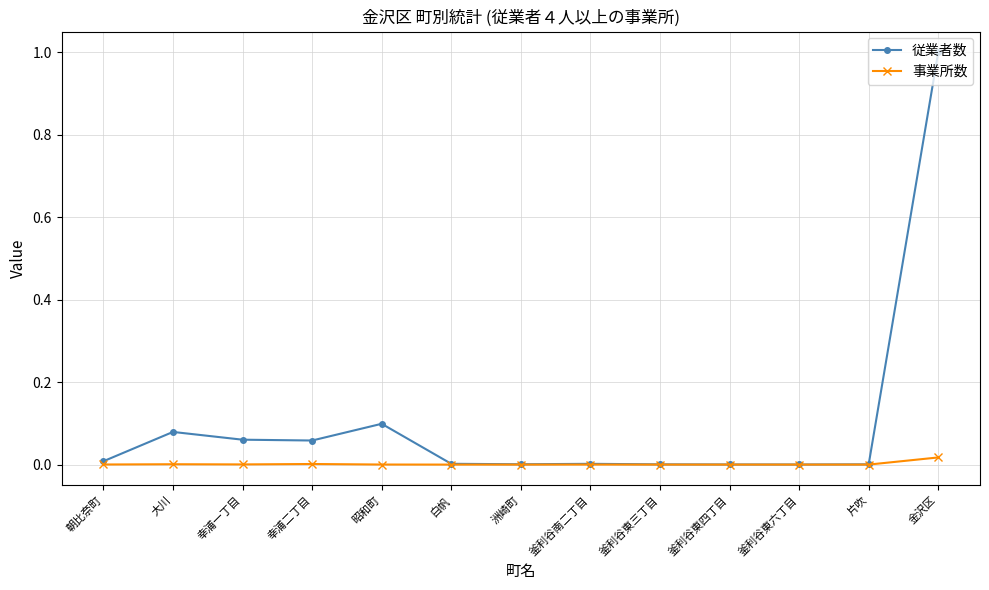

What is the label of the 2nd point from the right?

片吹